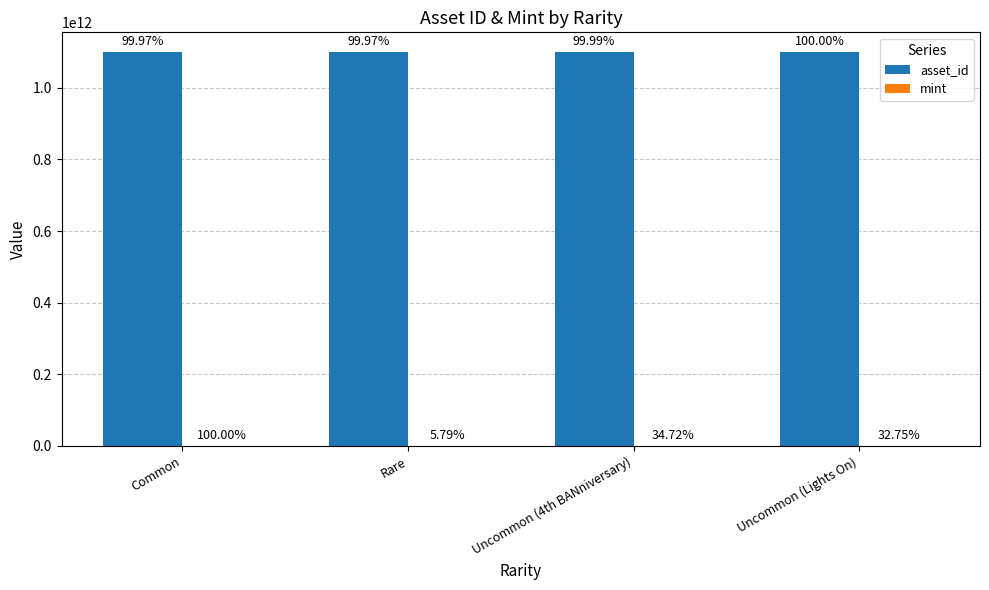

What is the average value of the asset_id series?

1099660541462